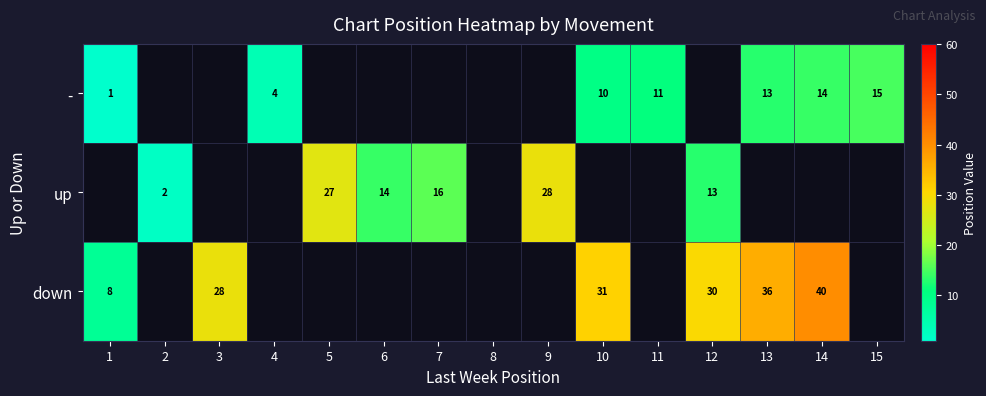

The value of - at 13 is 13. True or false?

True